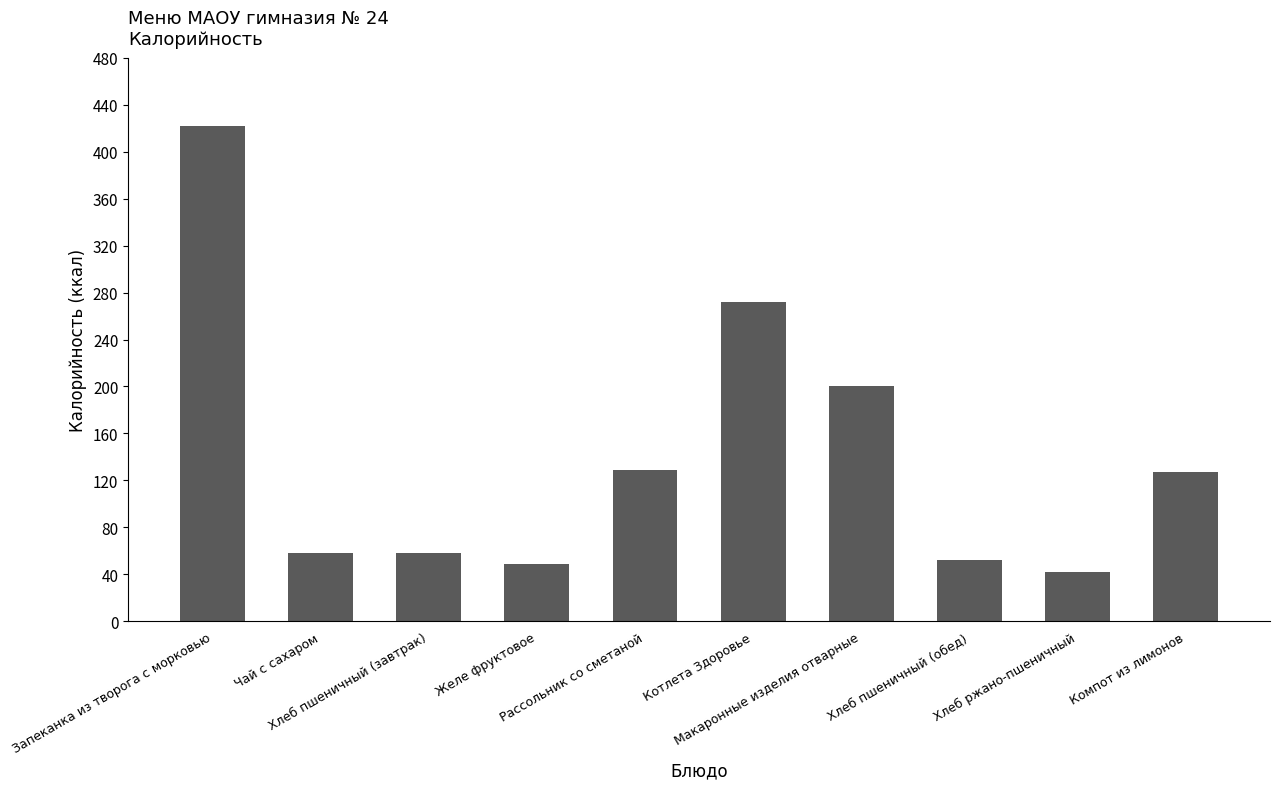

What is the approximate value at Запеканка из творога с морковью, to the nearest 10?

420